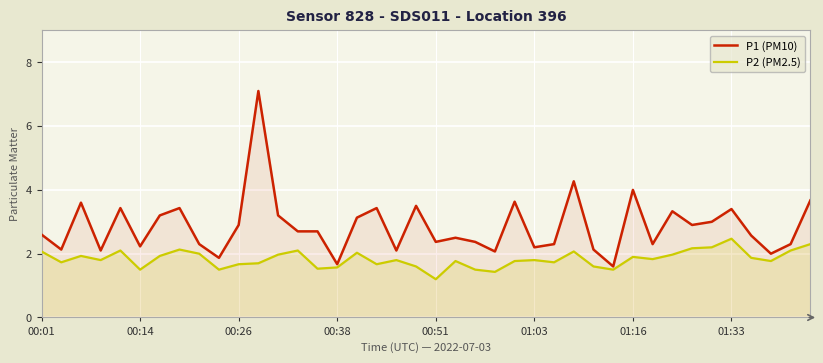

What is the difference between the maximum and minimum values in the P2 (PM2.5) series?

1.3